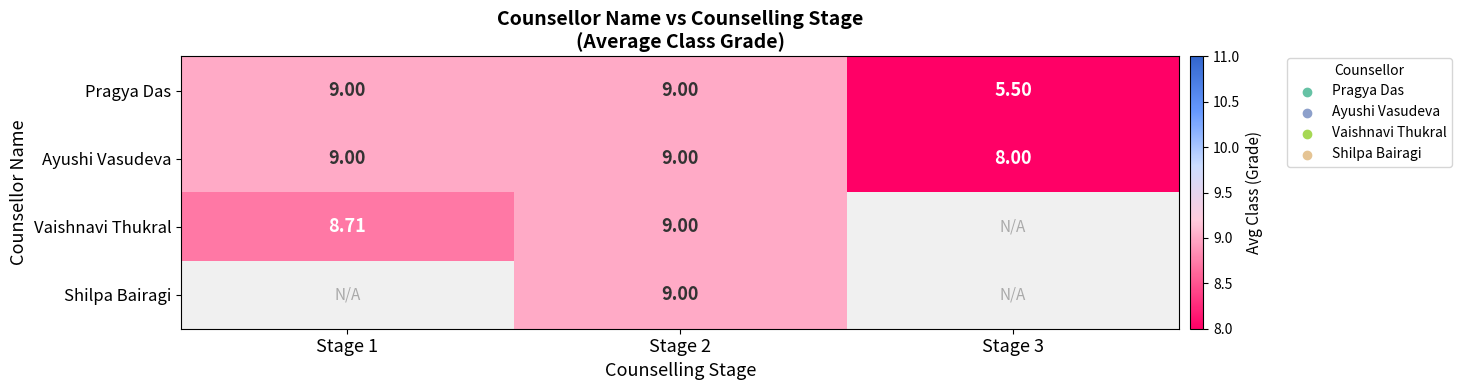

Is the value of Pragya Das at Stage 2 greater than the value of Ayushi Vasudeva at Stage 3?

Yes